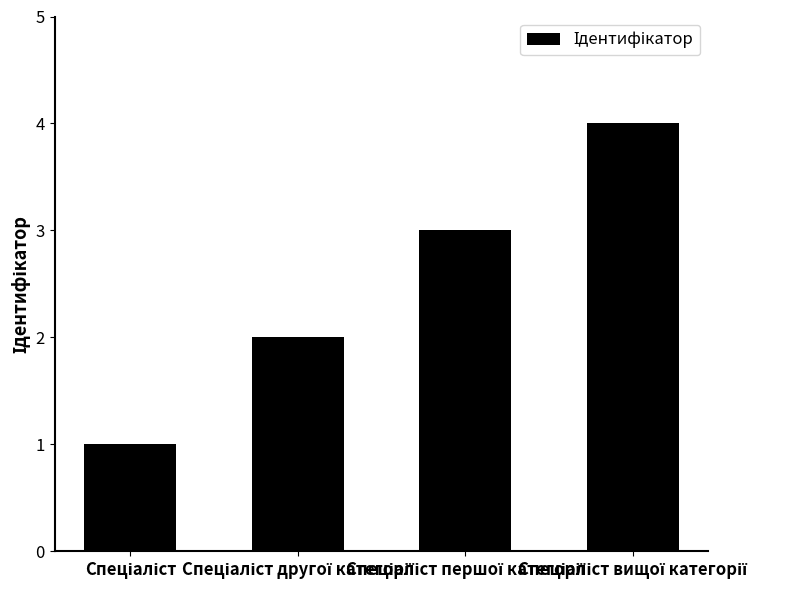

What is the maximum value shown in the chart?

4